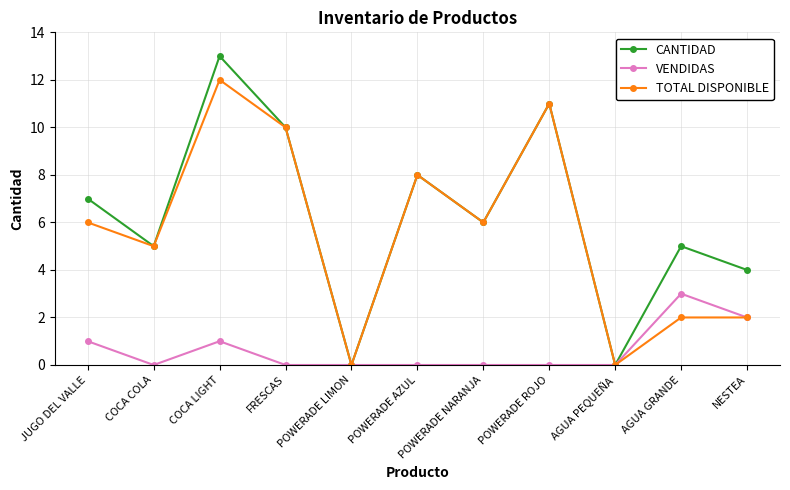

What is the average value of the VENDIDAS series?

1